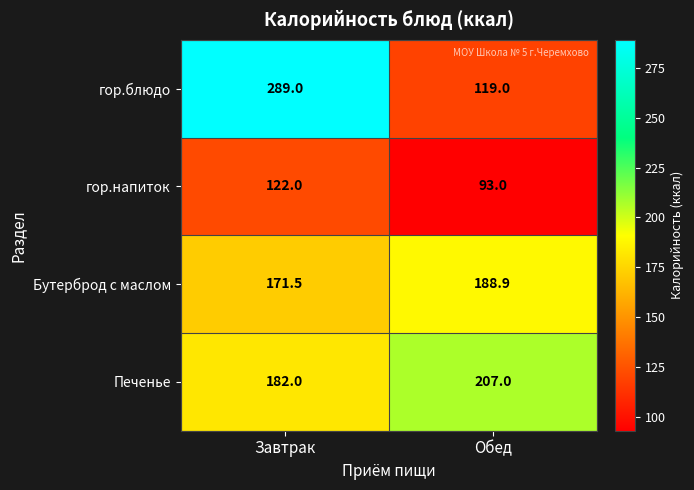

Read the Печенье value at Обед.

207.0